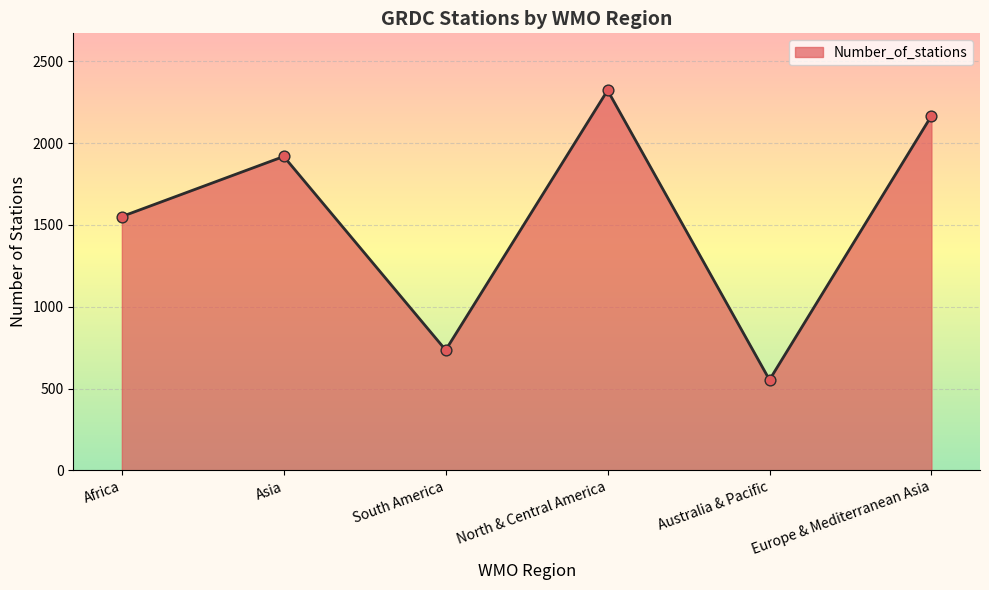

What is the change in value from North & Central America to Australia & Pacific?

-1769